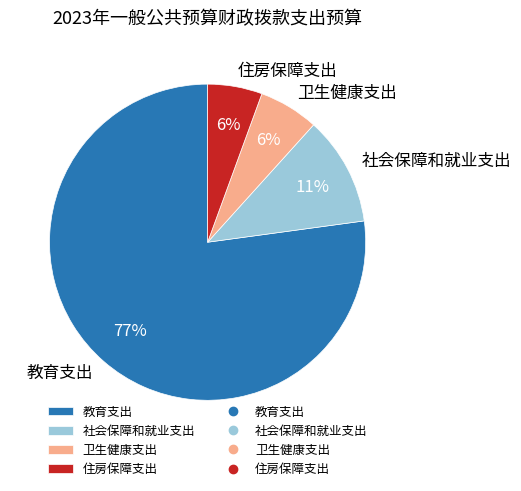

Is it true that 卫生健康支出 is 13% of the pie?

False